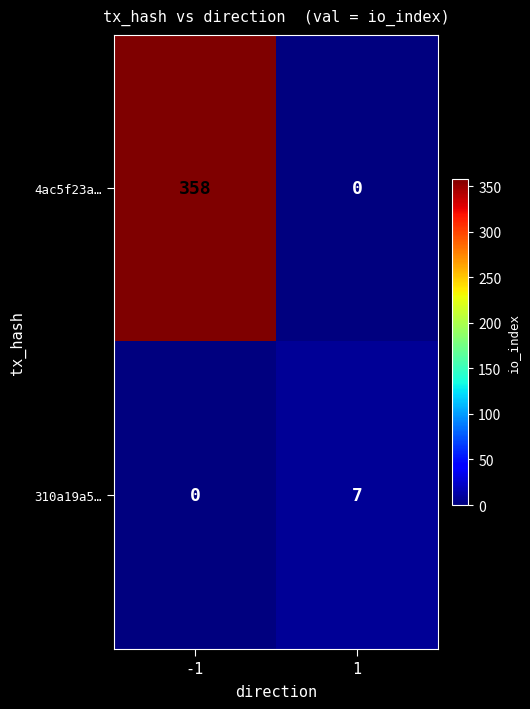

What is the greatest value displayed?

358